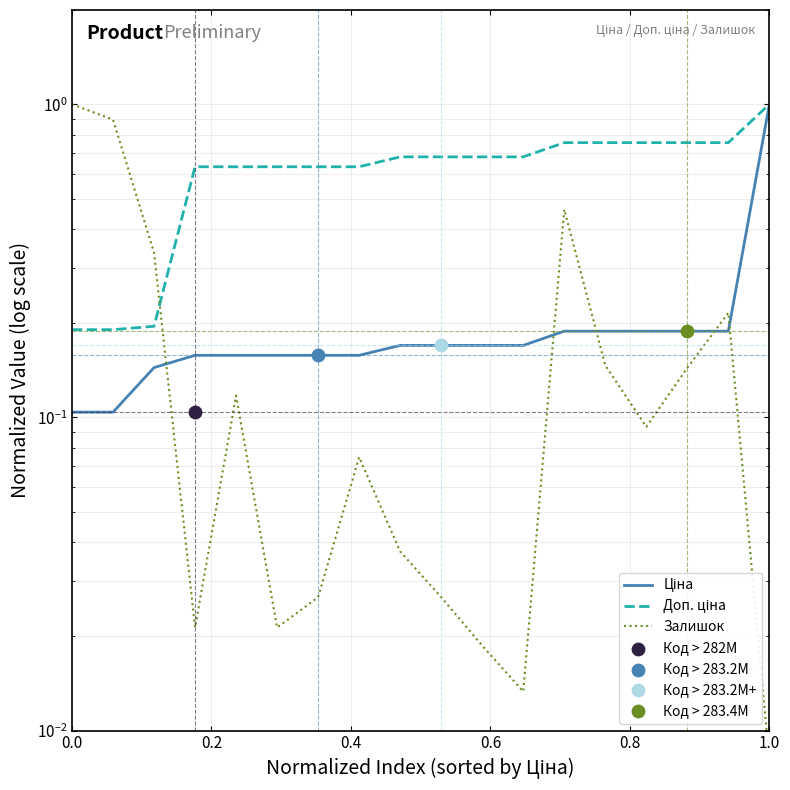

What are all the series names shown in the legend?

Ціна, Доп. ціна, Залишок